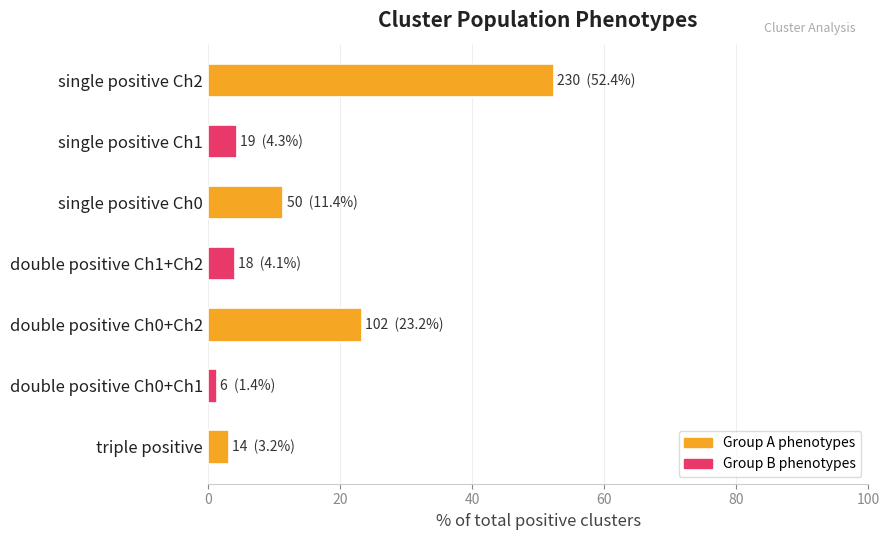

At which label is the value closest to 26?

double positive Ch0+Ch2